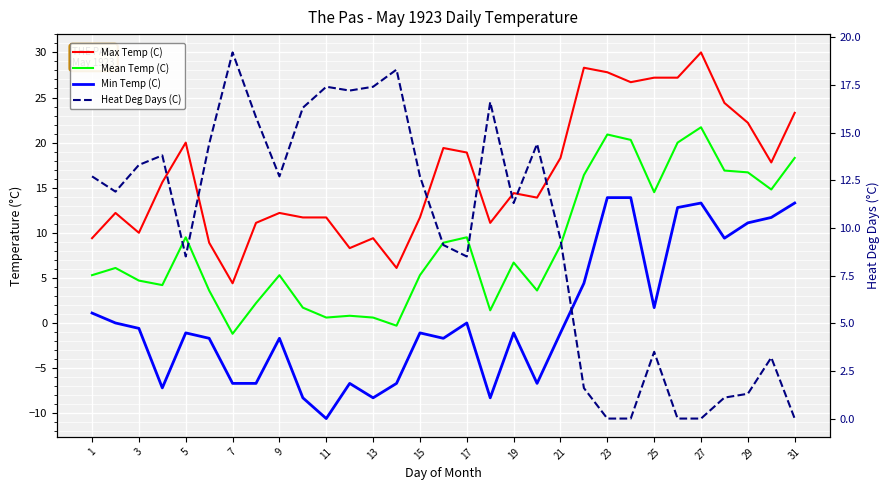

How many lines are shown in the chart?

4